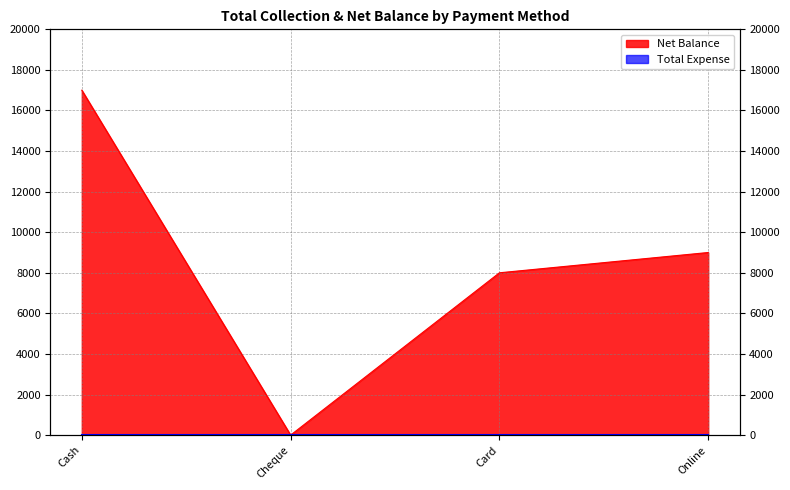

Reading left to right, extract all data points from this chart.

17000	0	8000	9000